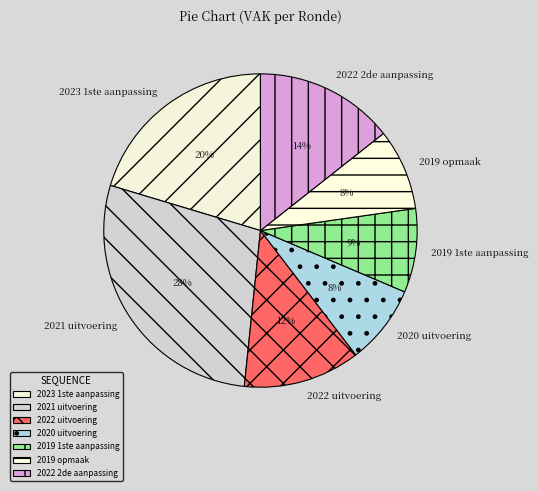

How many slices are in this pie chart?

7